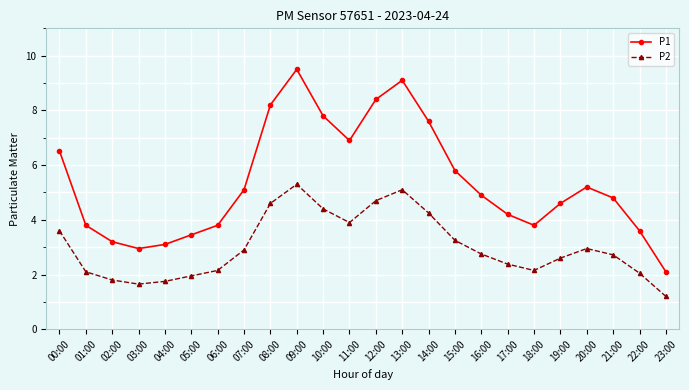

Does the chart display data point markers on the line(s)?

Yes